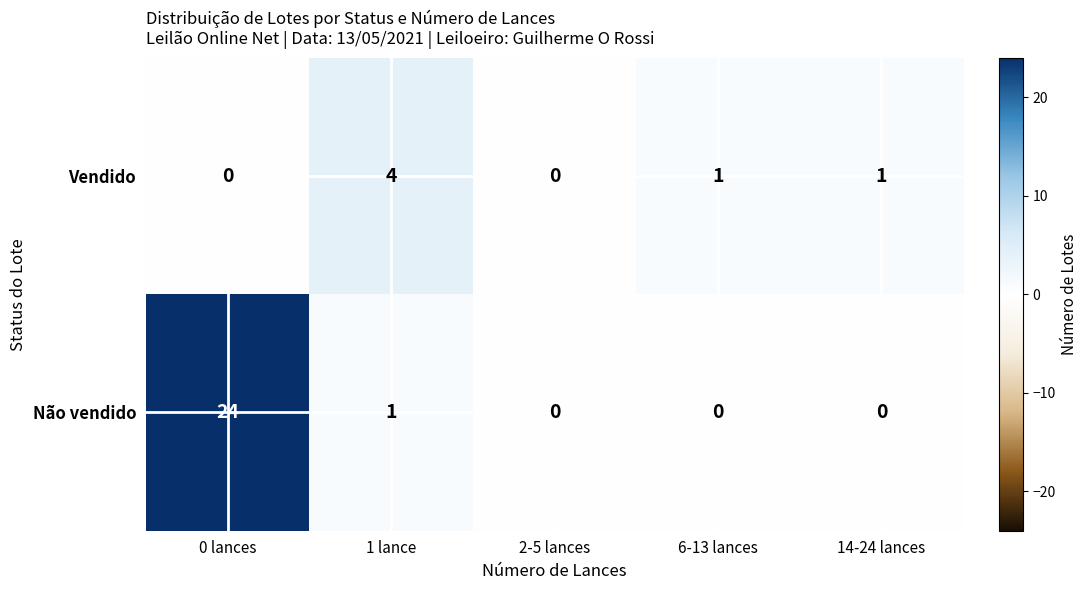

Which series has the largest total across all categories?

Não vendido